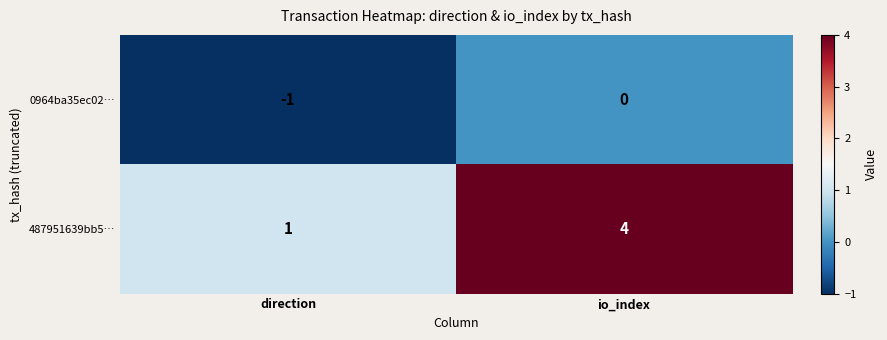

What is the total value across all series at io_index?

4